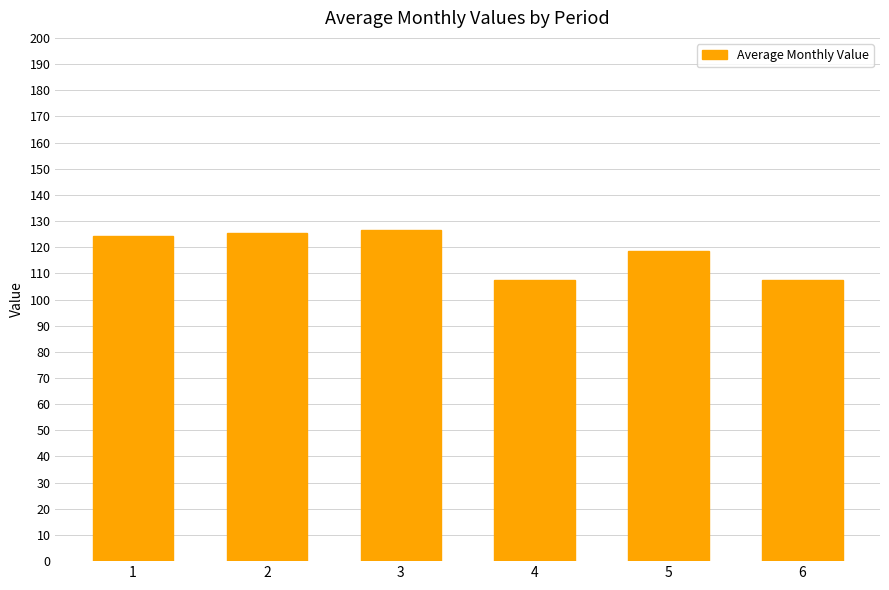

What is the change in value from 3 to 5?

-7.8